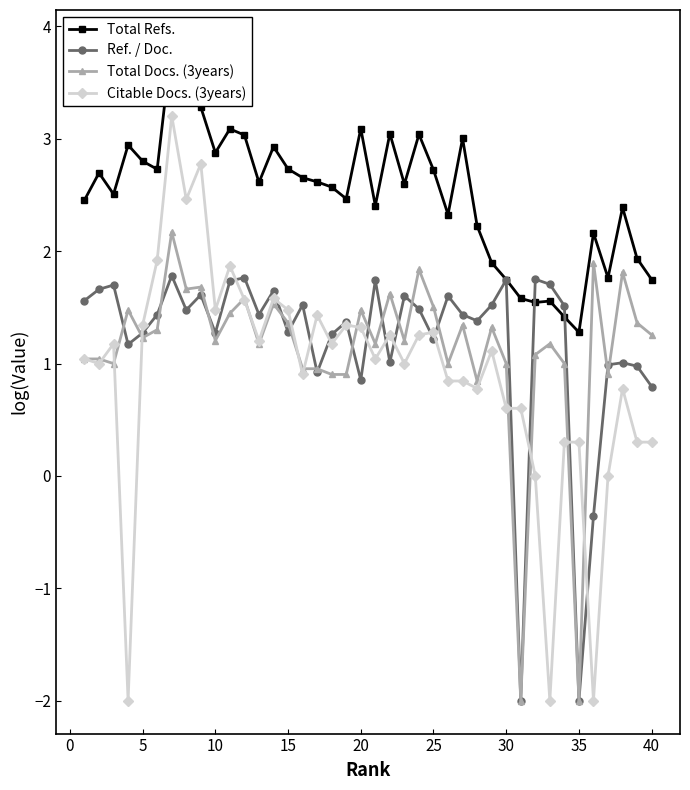

Which series has the largest range (max minus min)?

Citable Docs. (3years)